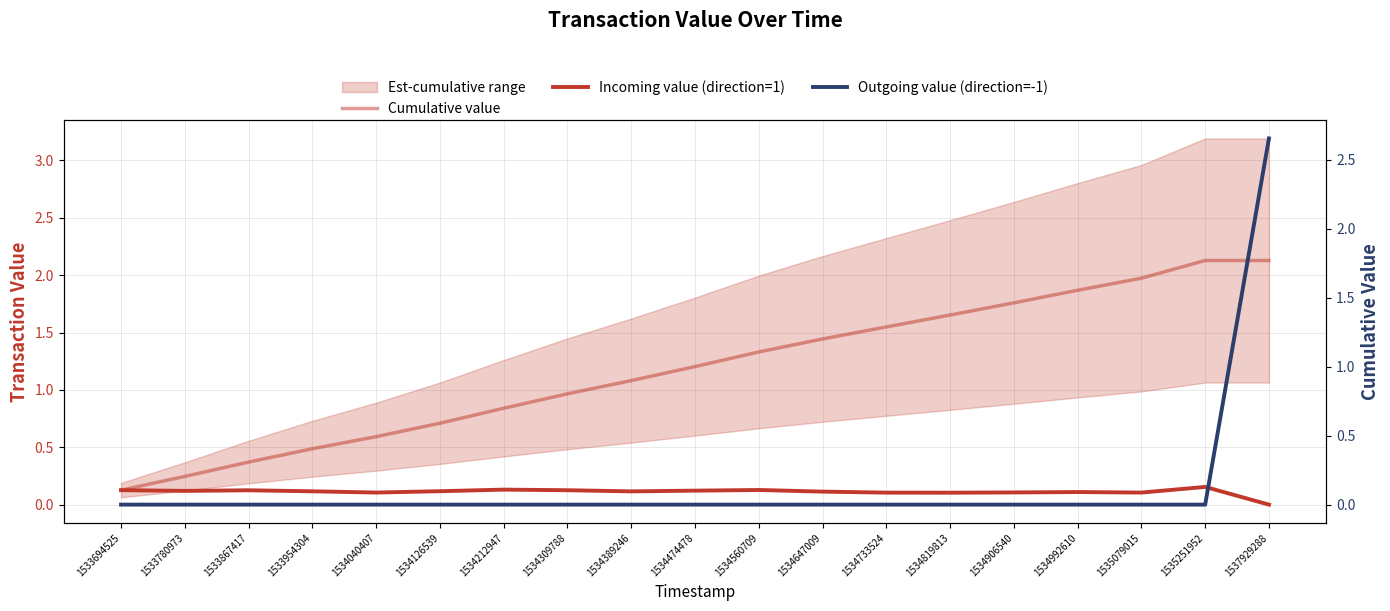

What is the spread (max minus min) of values at 1534212947?

0.8